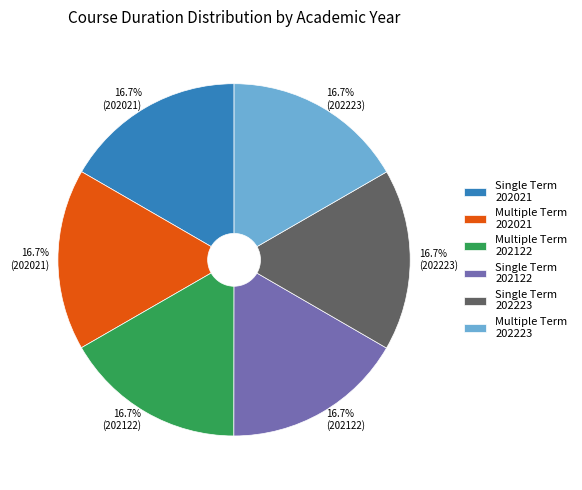

Approximately how many times larger is the value at Multiple Term 202122 compared to Single Term 202122?

1.0